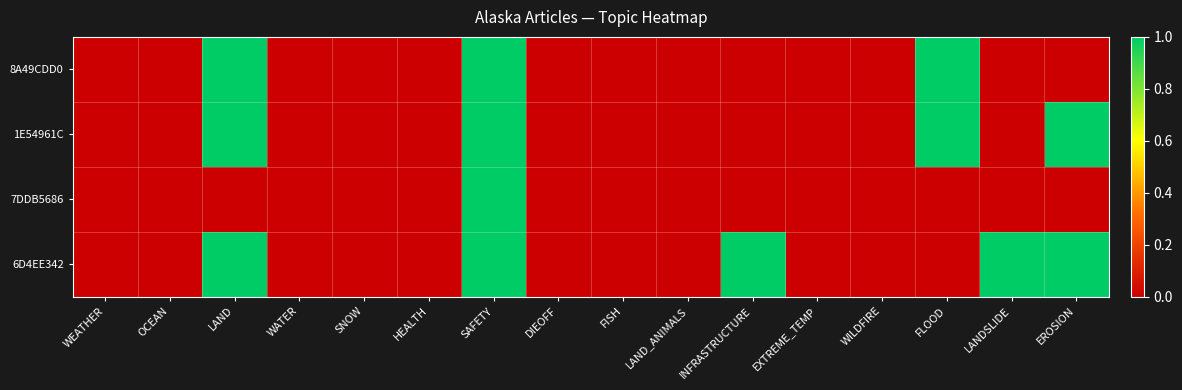

Which series changed the most between LAND_ANIMALS and LANDSLIDE?

6D4EE342